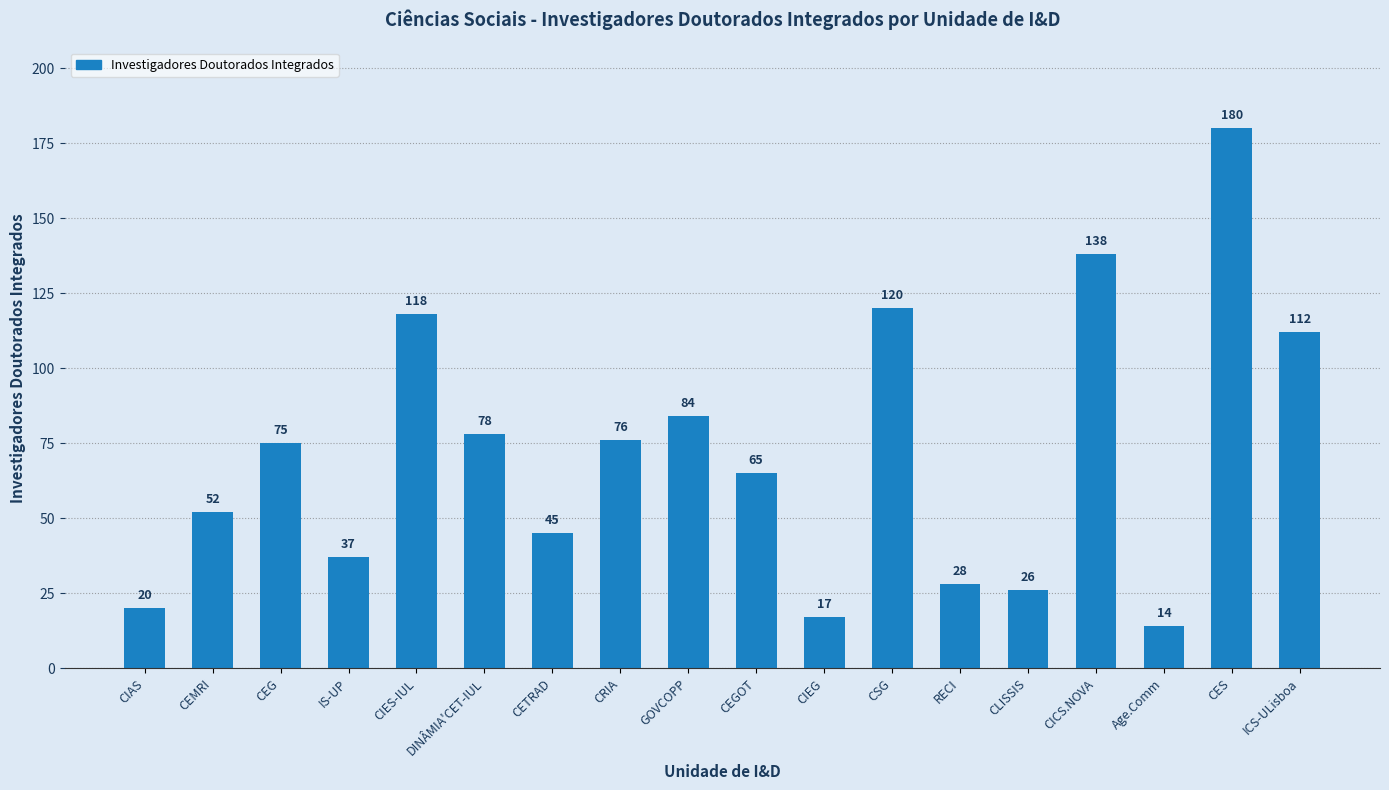

What is the value of the 2nd bar from the left?

52